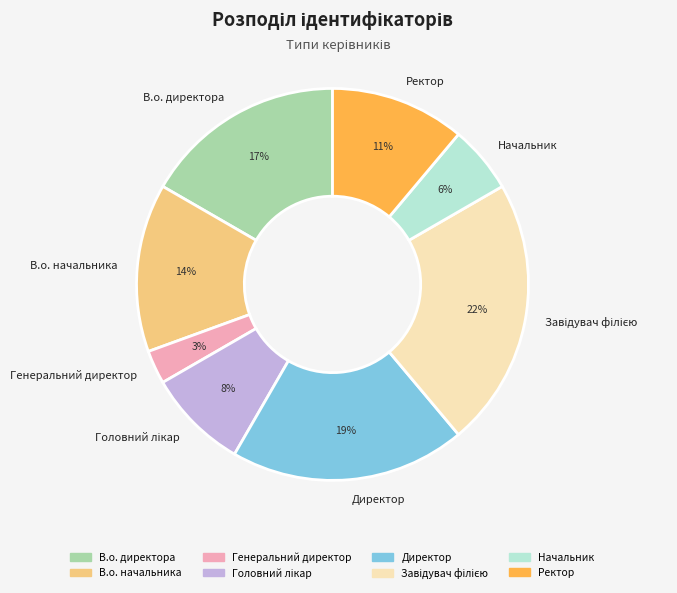

What is the ratio of the value at Генеральний директор to the value at Начальник?

0.5